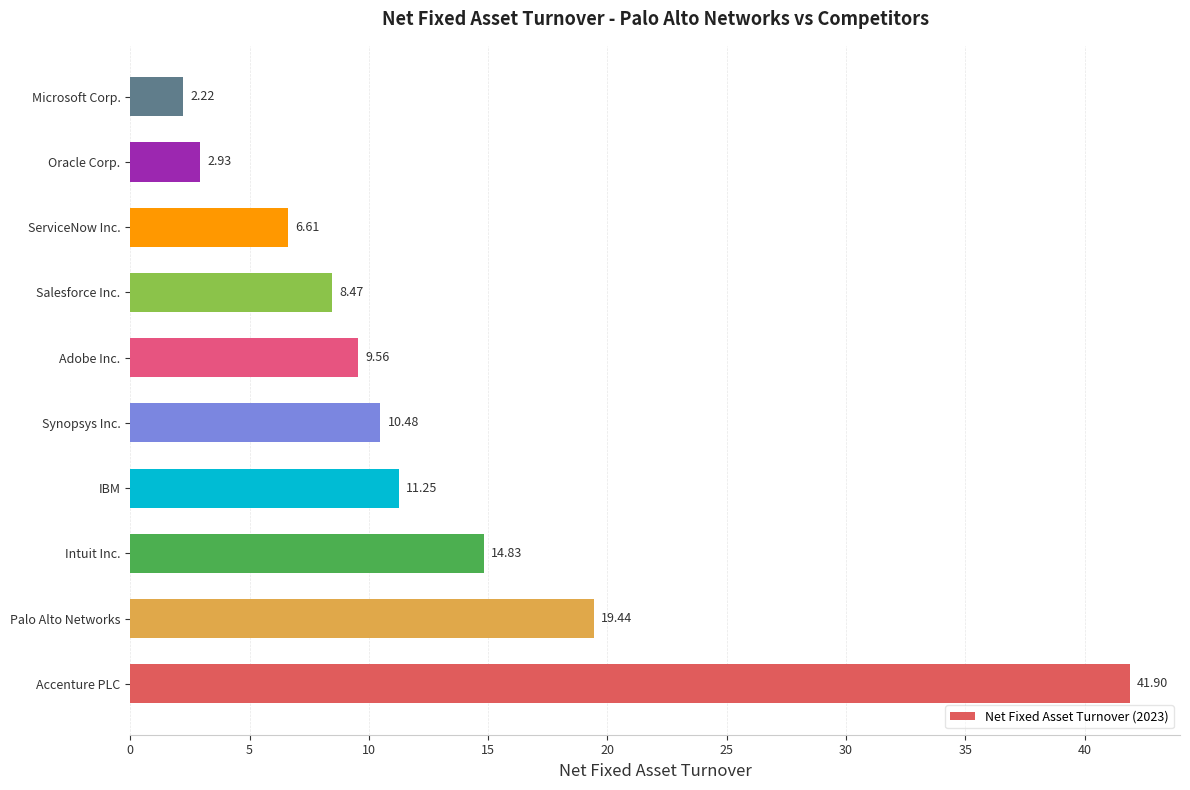

Where is the data nearest to the value 22?

Palo Alto Networks